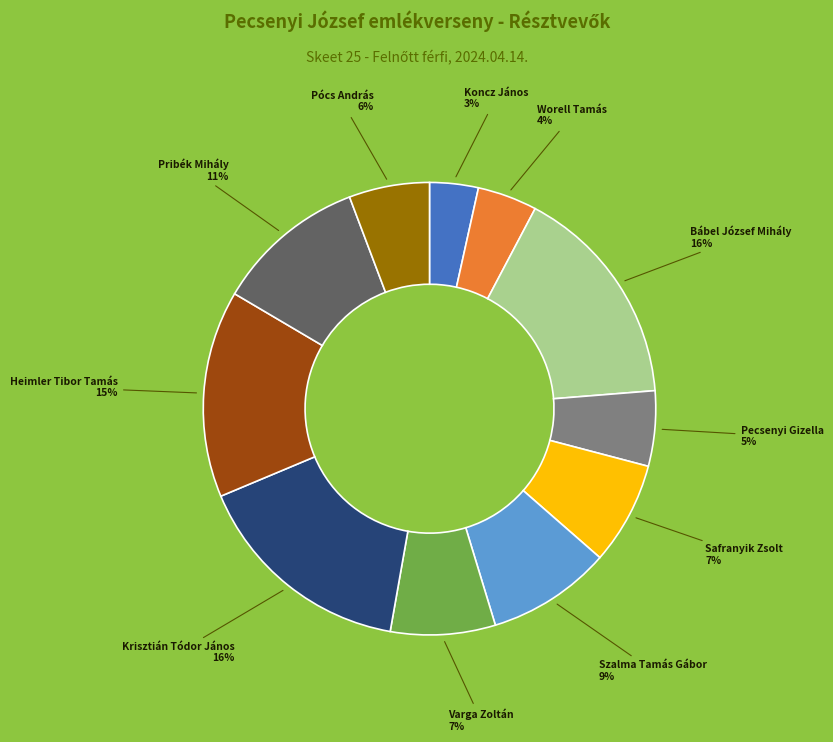

To the nearest percent, what is the average slice percentage?

9%